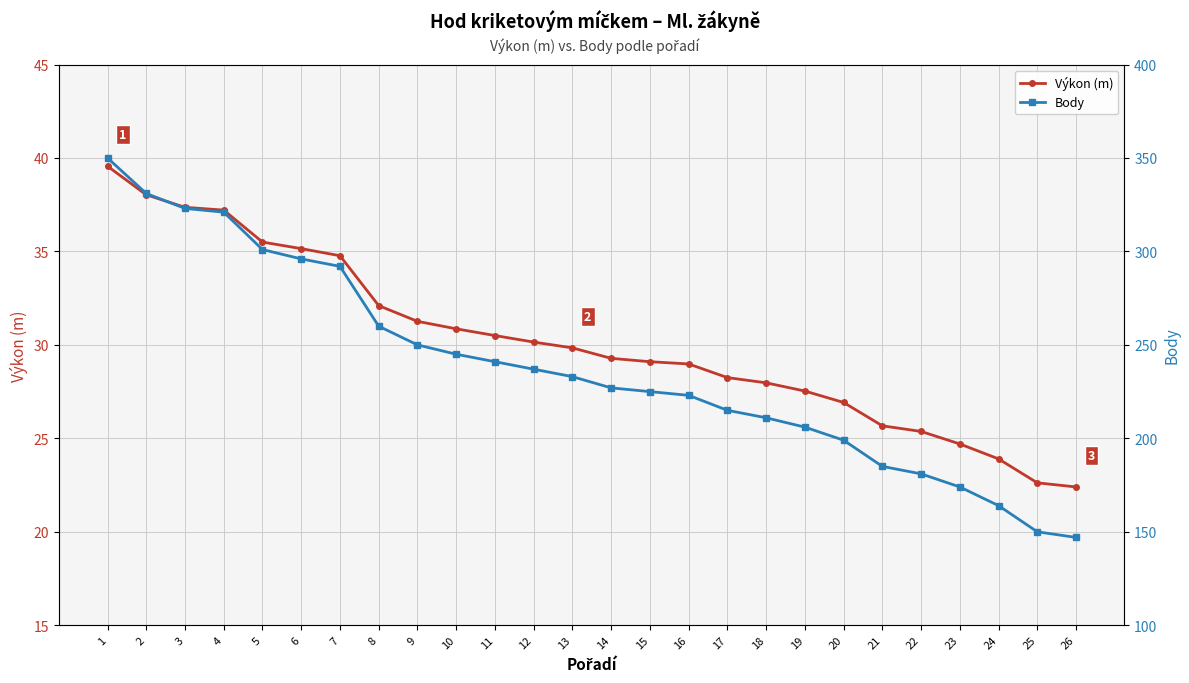

List the series in order of their peak value, lowest first.

Výkon (m), Body